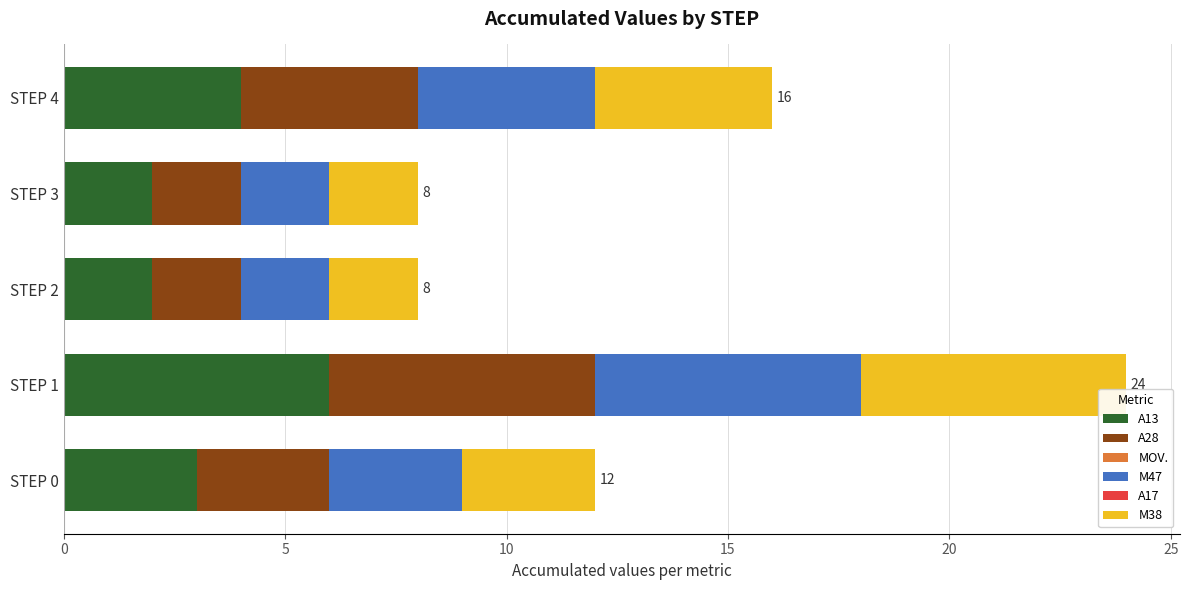

At which category is the sum across all series the highest?

STEP 1